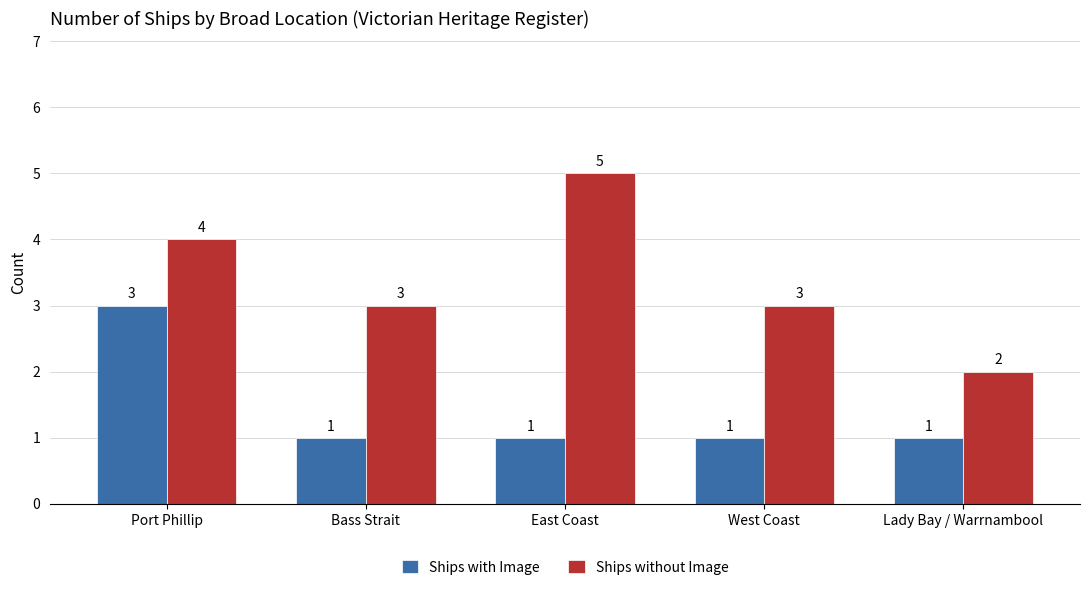

What value does the Ships without Image series have at Bass Strait?

3